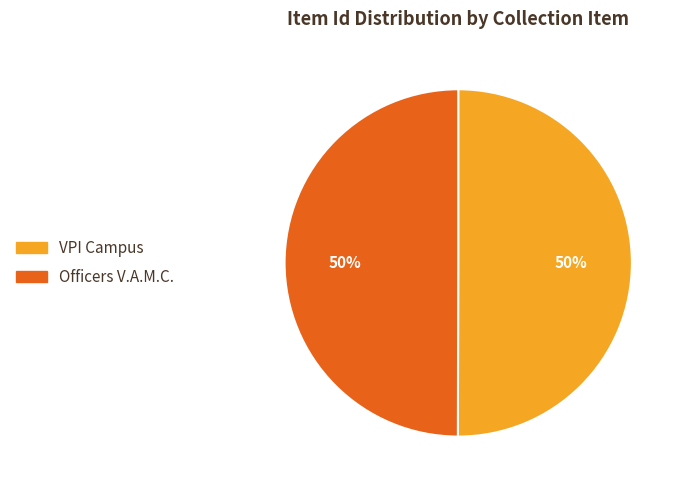

To the nearest percent, what portion does Officers V.A.M.C. represent?

50%